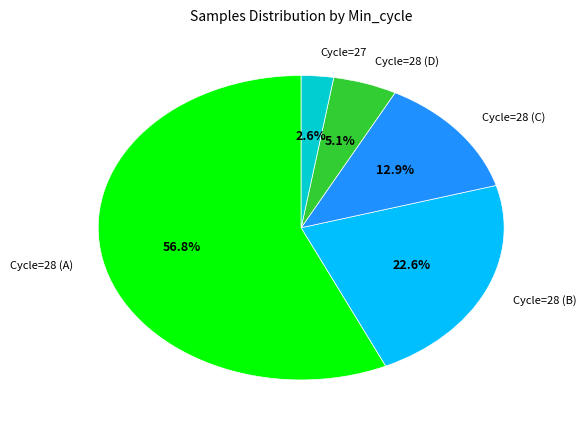

Between Cycle=27 and Cycle=28 (B), which is larger?

Cycle=28 (B)